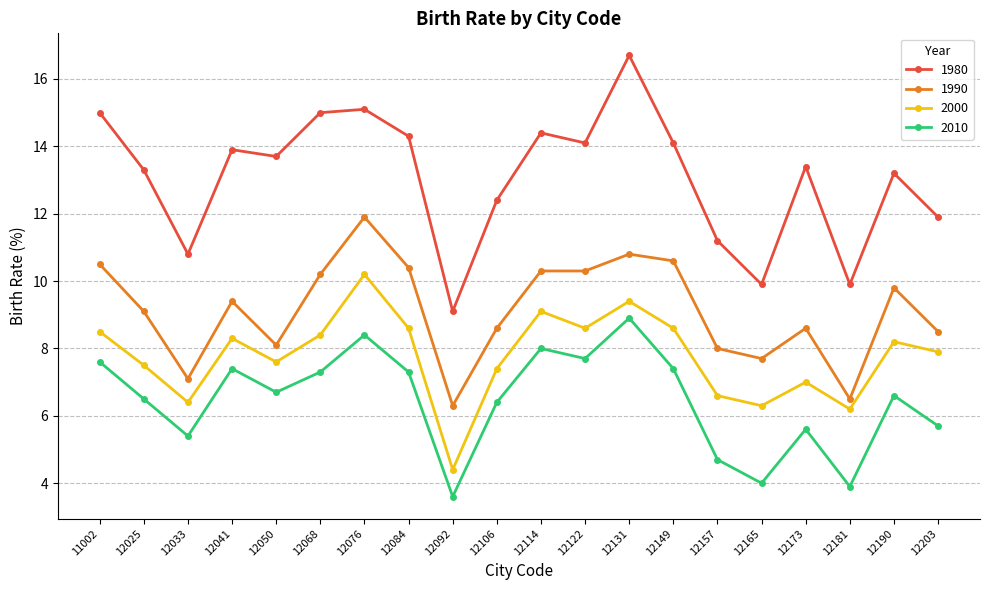

True or false: 1990 has a value of 8.1 at 12050.

True